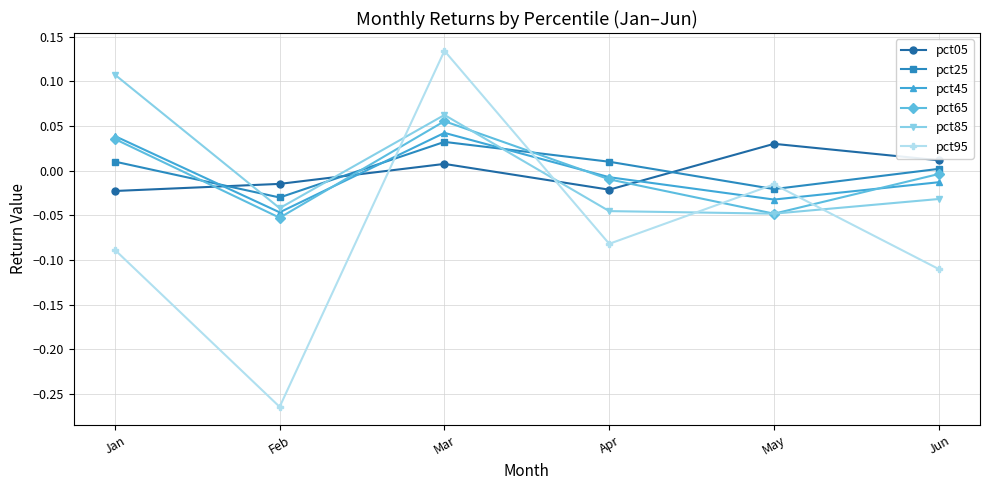

Which series has the largest range (max minus min)?

pct95